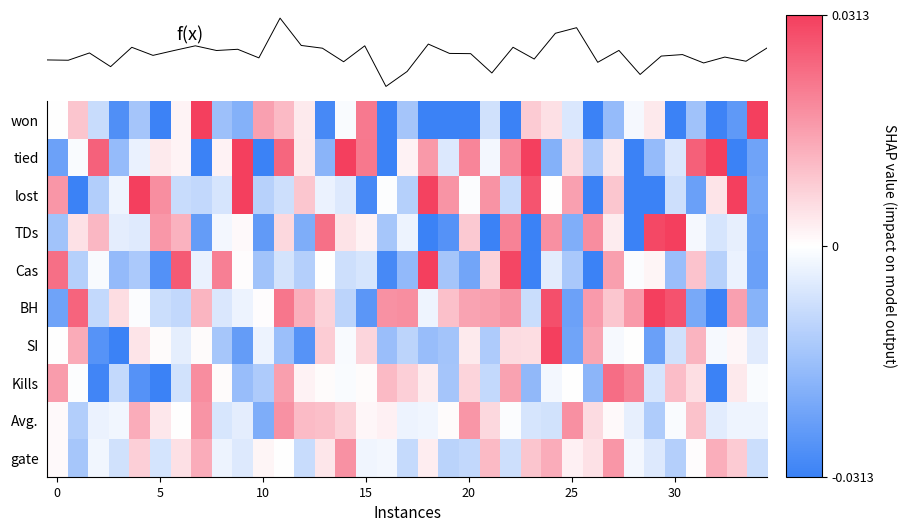

How many values in the won series are below 0?

23